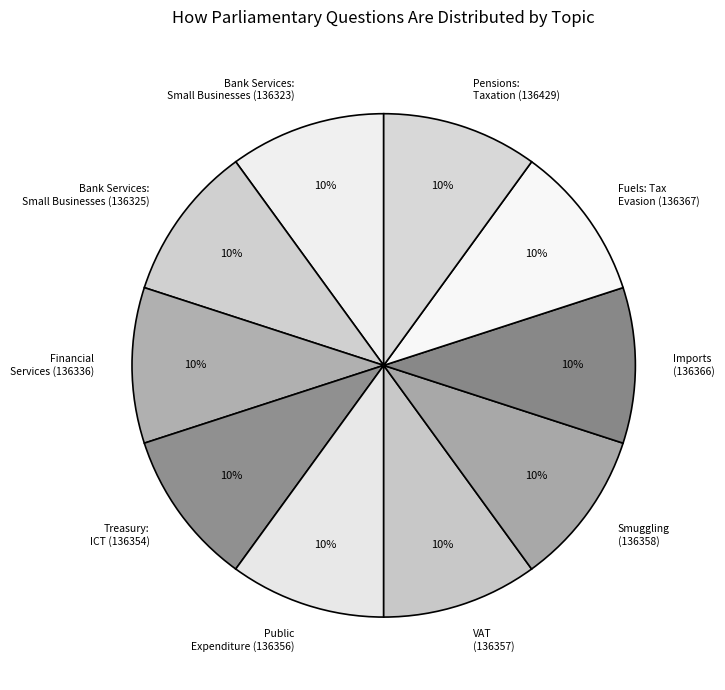

Is there any slice that represents more than half of the pie?

No